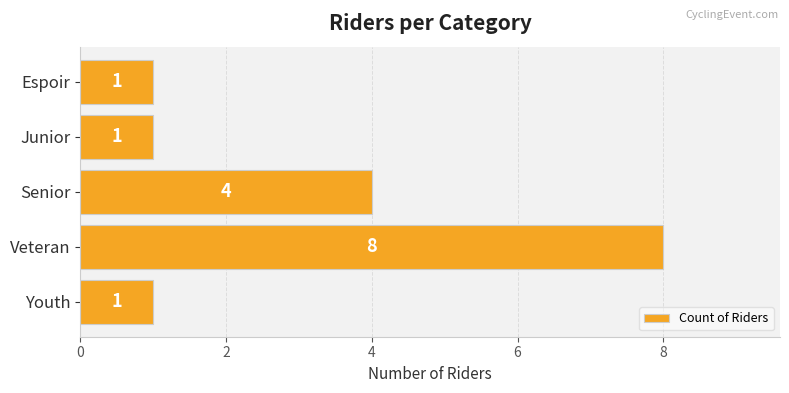

What is the label of the 2nd bar from the bottom?

Veteran